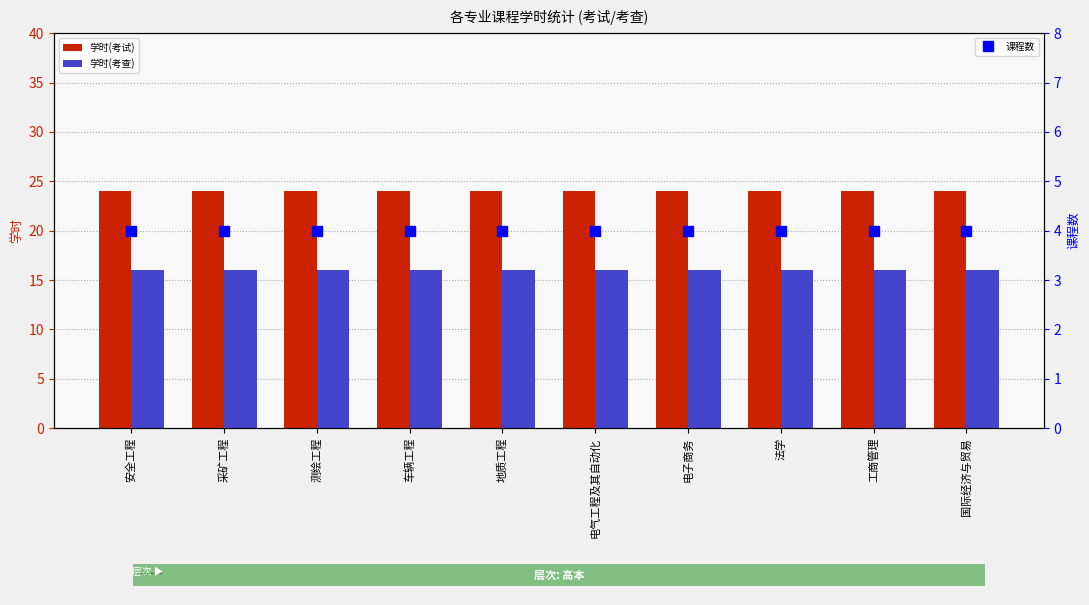

What is the average value of the 课程数 series?

4